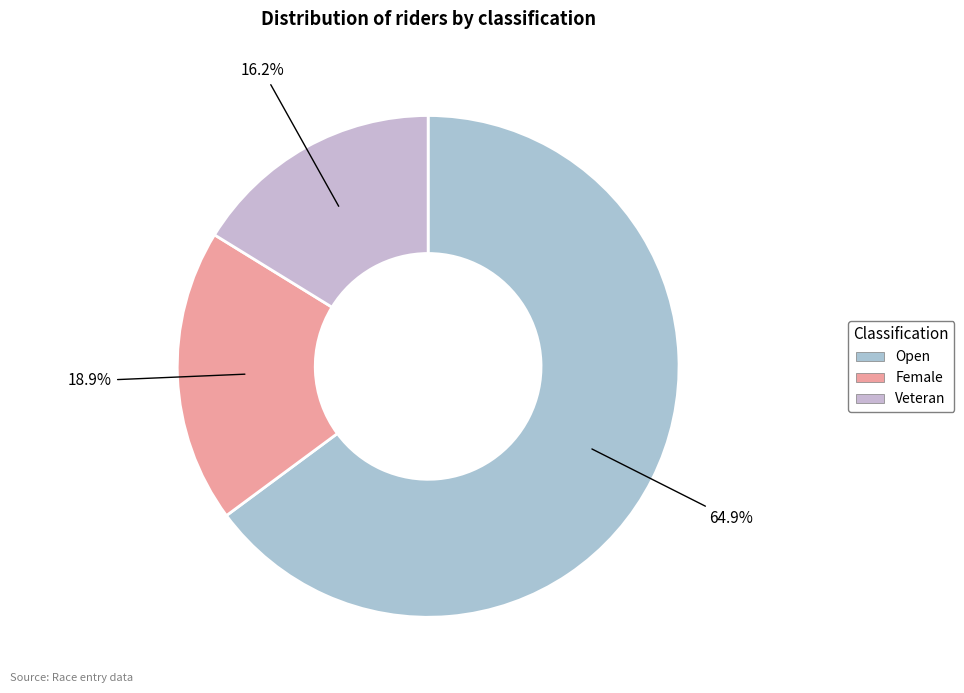

What is the largest slice in the pie chart?

Open